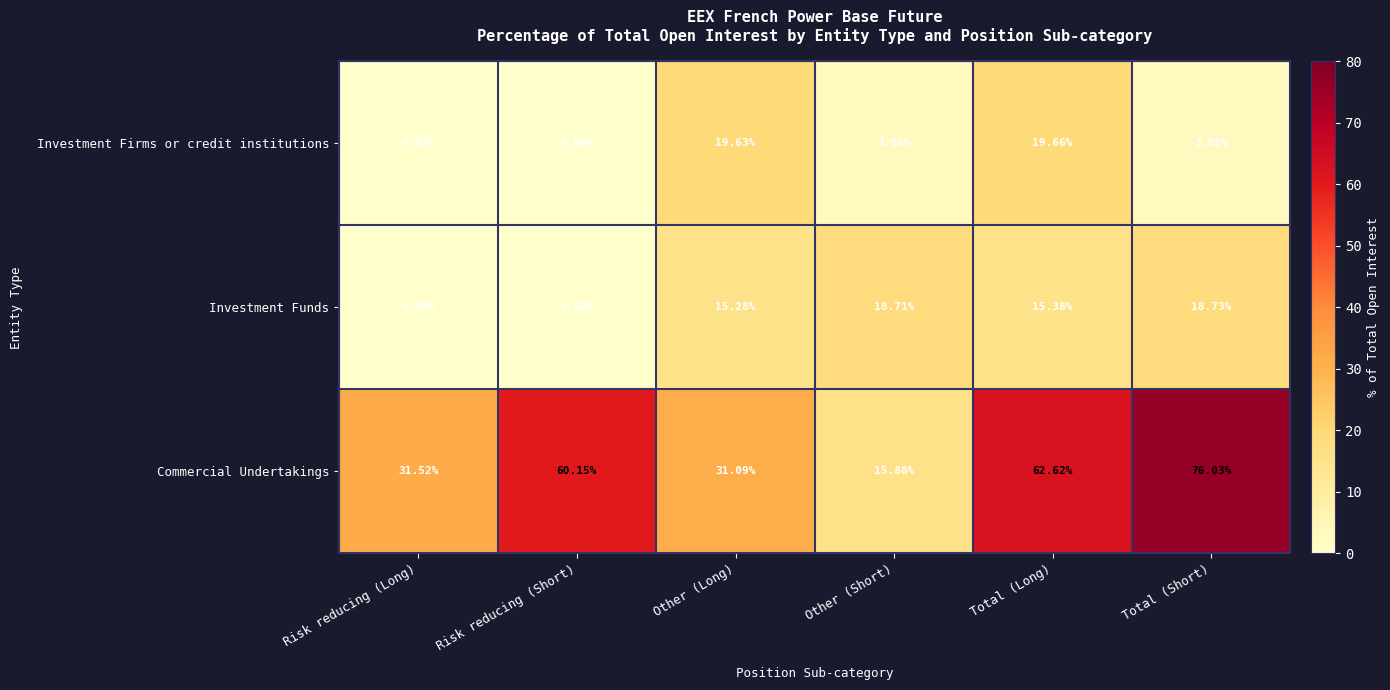

Which series has the widest spread of values?

Commercial Undertakings